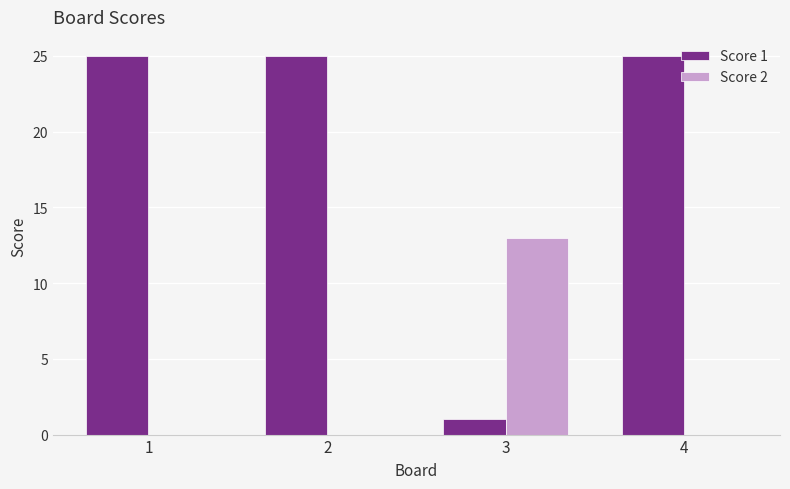

What are all the series names shown in the legend?

Score 1, Score 2